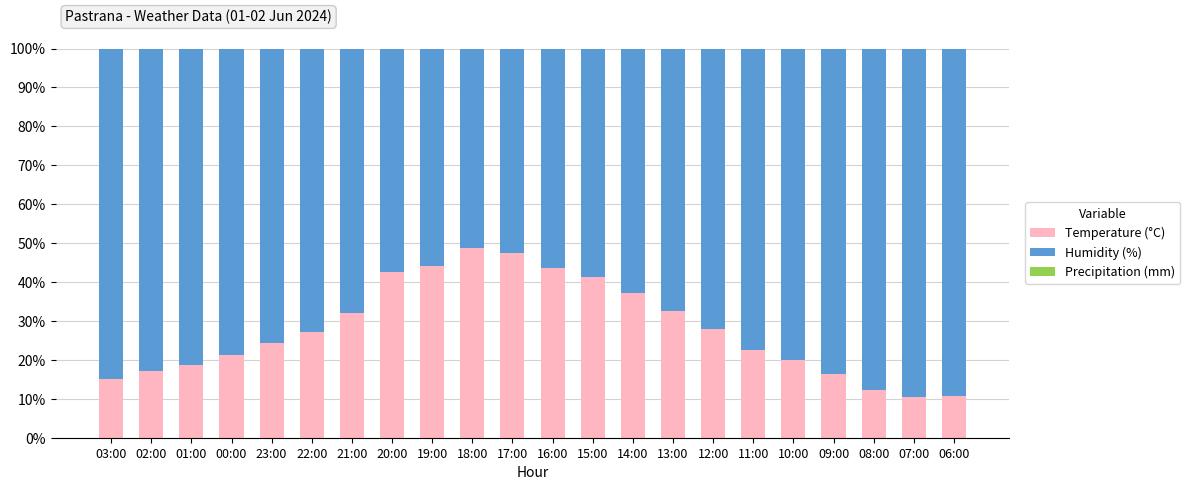

What is the lowest value of the Temperature (°C) series?

10.3